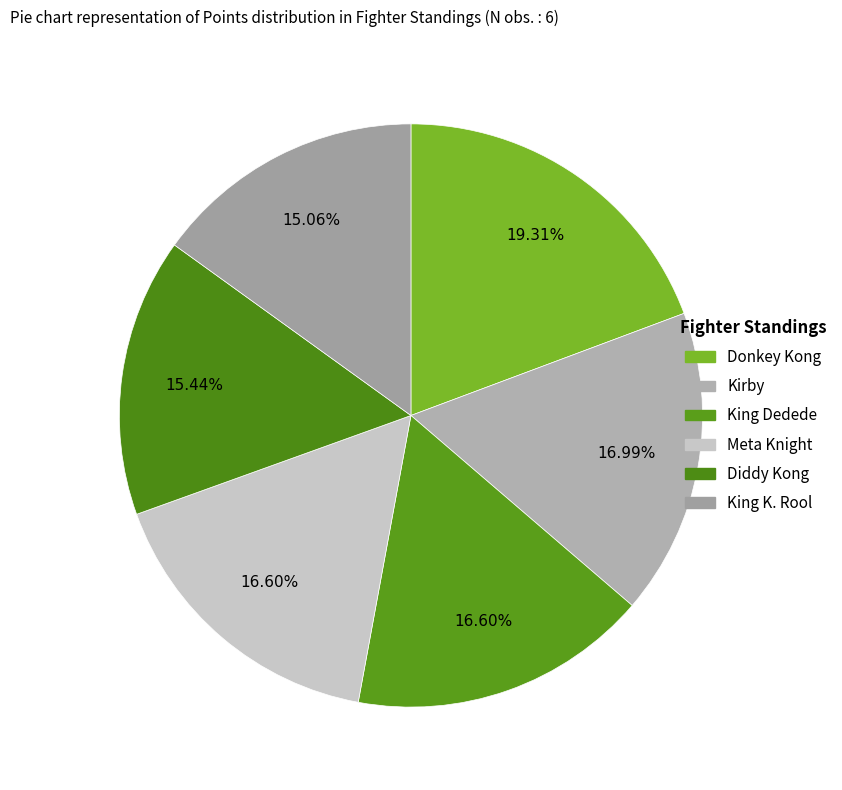

Count the number of slices in the pie.

6